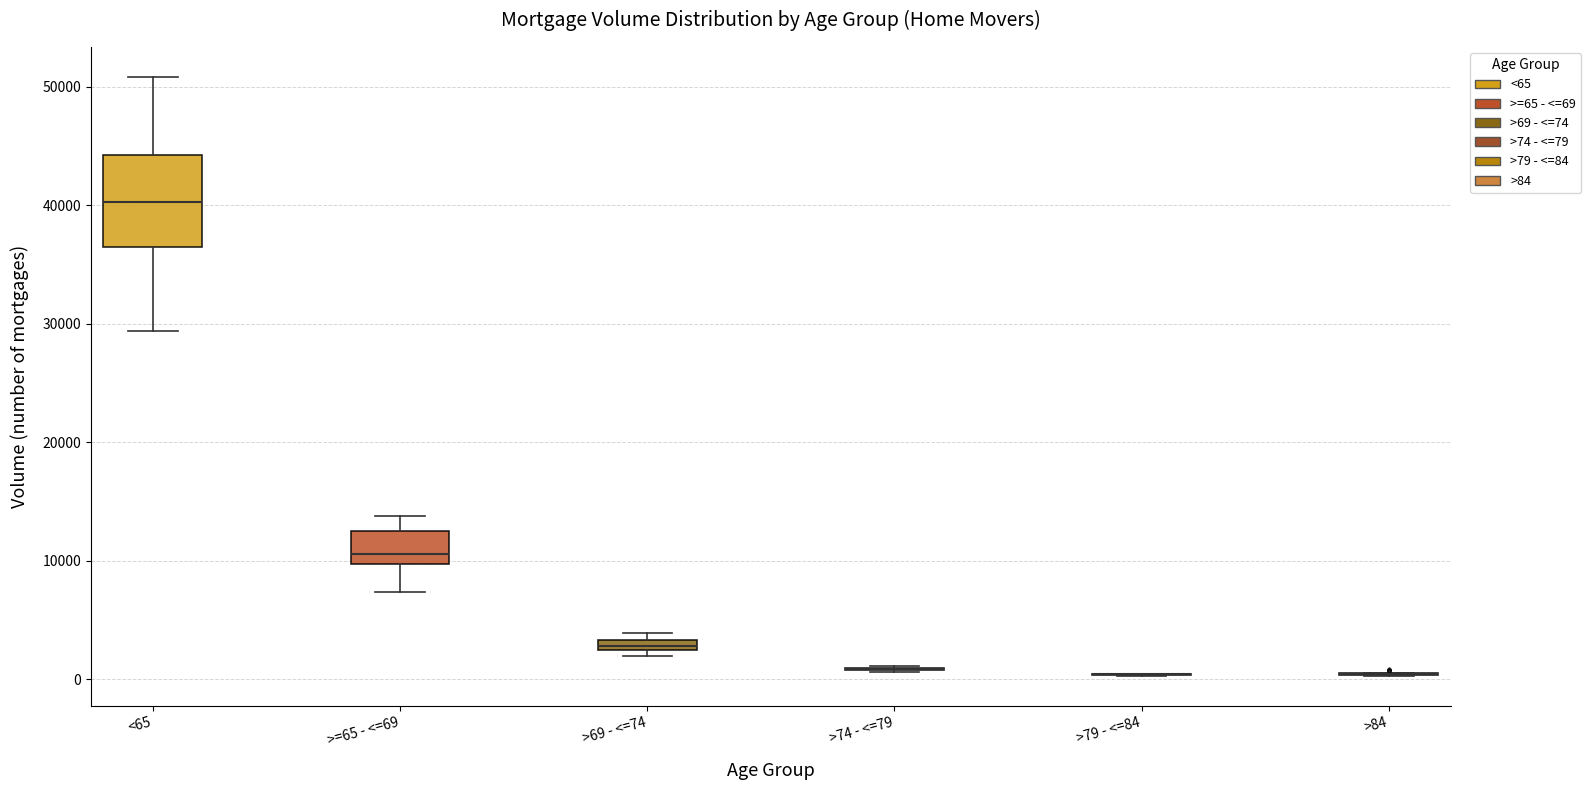

Where is the lower edge of the box for >69 - <=74 on the y-axis? The values are not printed on the chart, so give them approximately, as read against the axis.

2000